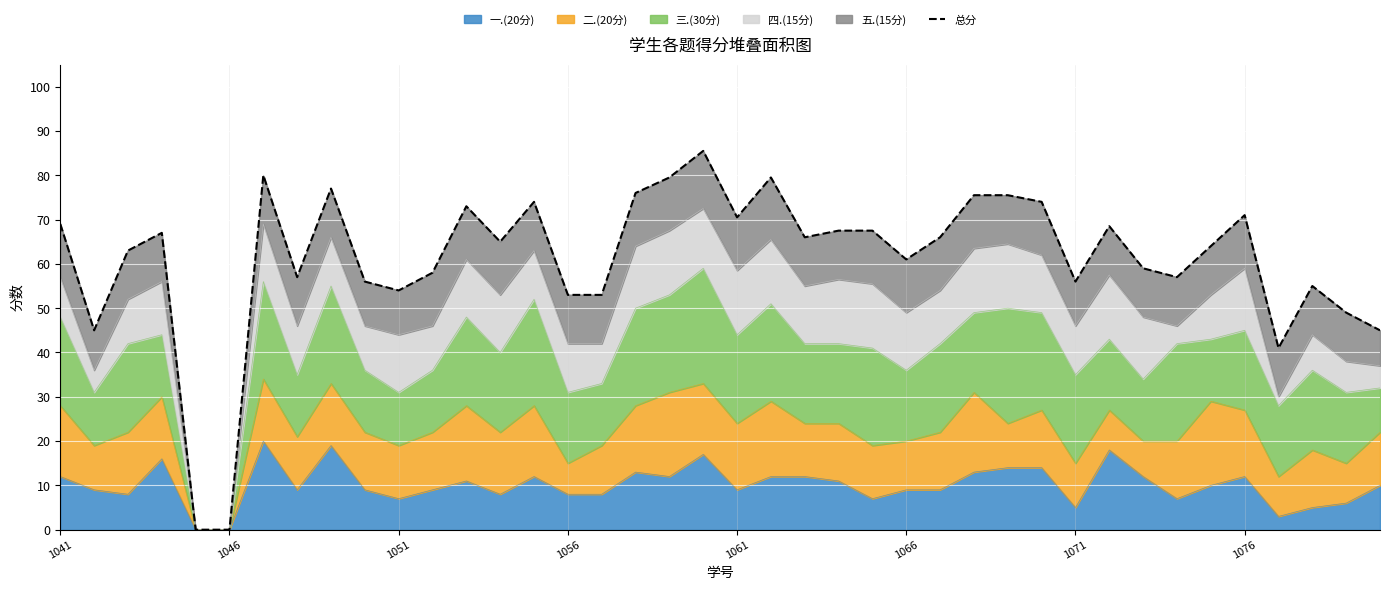

True or false: the data shows 75.5 at 28.

True